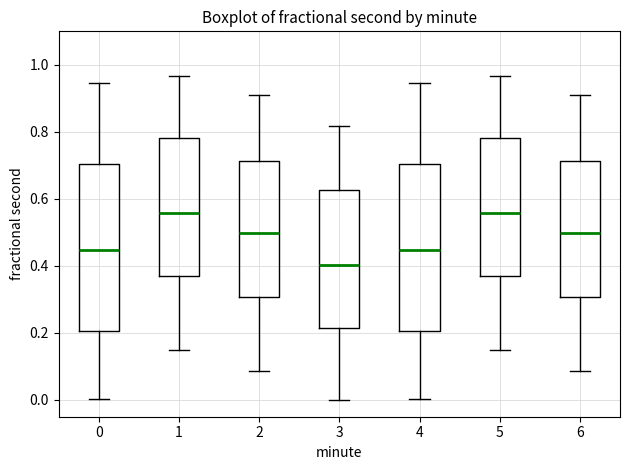

Reading left to right, read every box against the y-axis: the position of its median line, the range the box covers, and the ends of its whiskers. The values are not printed on the chart, so give them approximately, as read against the axis.

0: median 0.44, box 0.20 to 0.70, whiskers 0.00 to 0.94
1: median 0.56, box 0.36 to 0.78, whiskers 0.14 to 0.96
2: median 0.50, box 0.30 to 0.72, whiskers 0.08 to 0.92
3: median 0.40, box 0.22 to 0.62, whiskers 0.00 to 0.82
4: median 0.44, box 0.20 to 0.70, whiskers 0.00 to 0.94
5: median 0.56, box 0.36 to 0.78, whiskers 0.14 to 0.96
6: median 0.50, box 0.30 to 0.72, whiskers 0.08 to 0.92